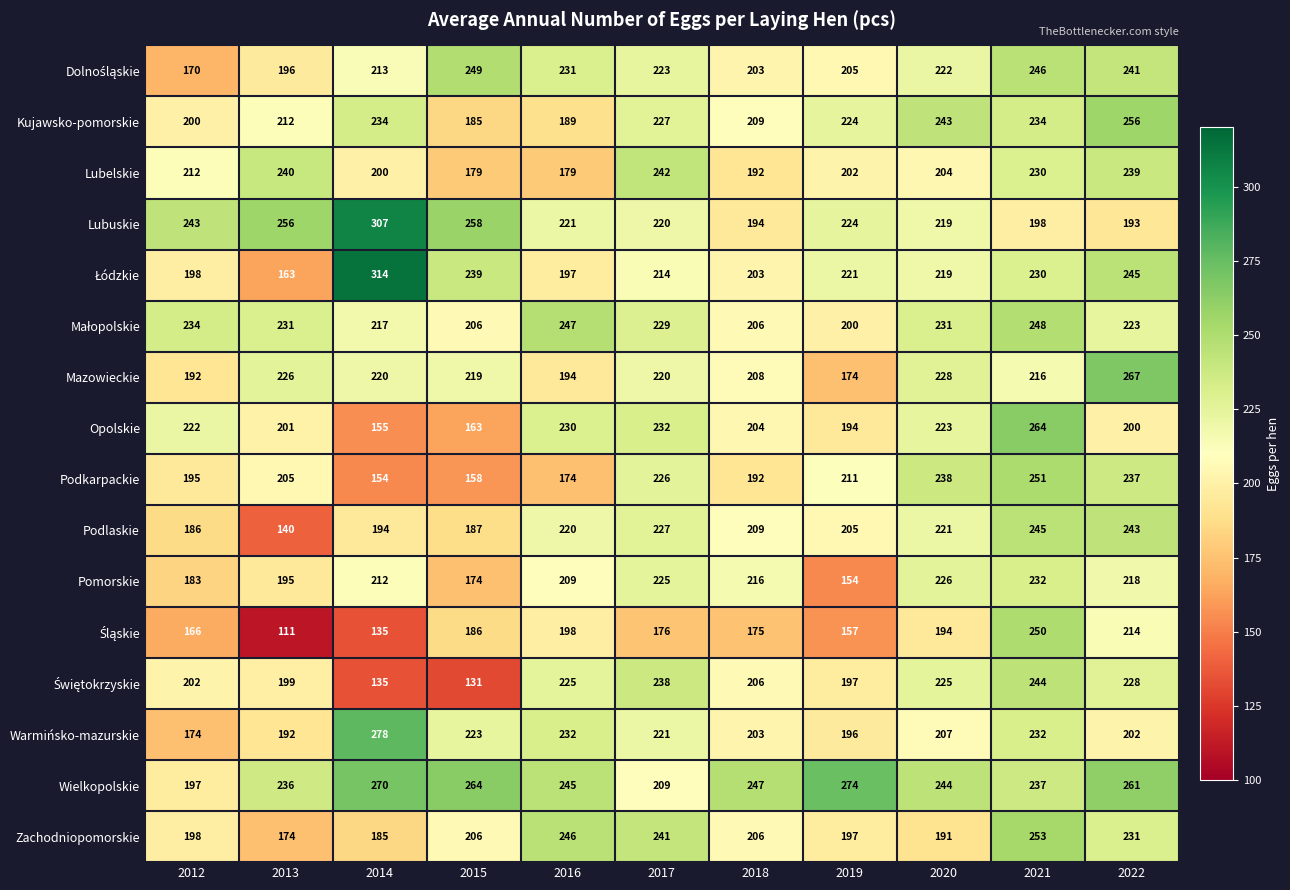

At which category is the sum across all series the highest?

2021